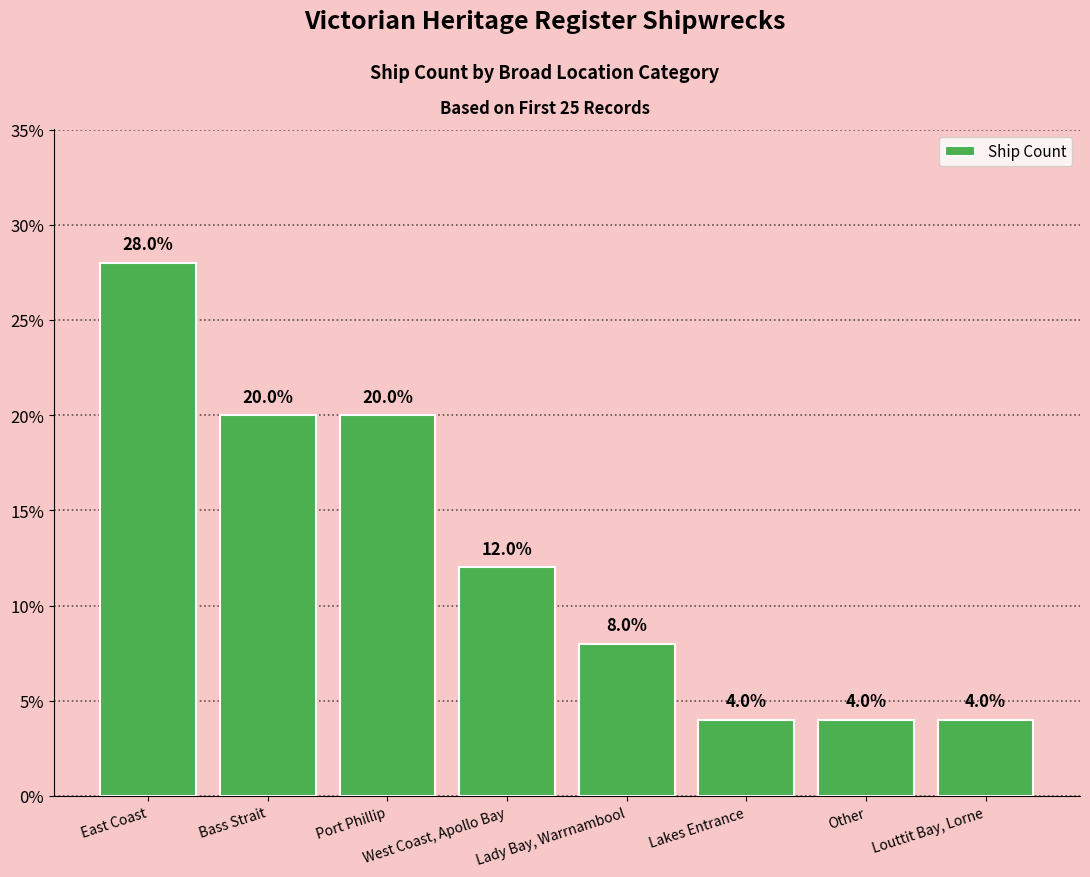

What is the minimum value shown in the chart?

4.0